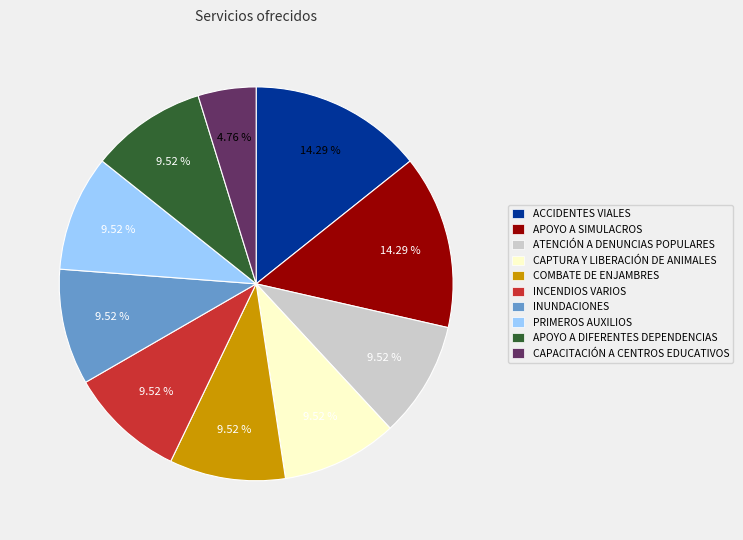

How many slices are in this pie chart?

10